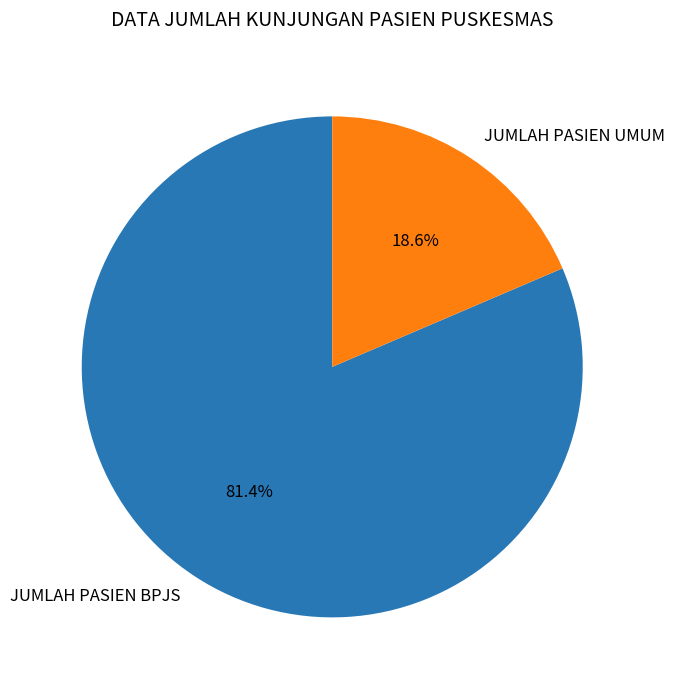

Combined, do JUMLAH PASIEN UMUM and JUMLAH PASIEN BPJS account for over 50%?

Yes